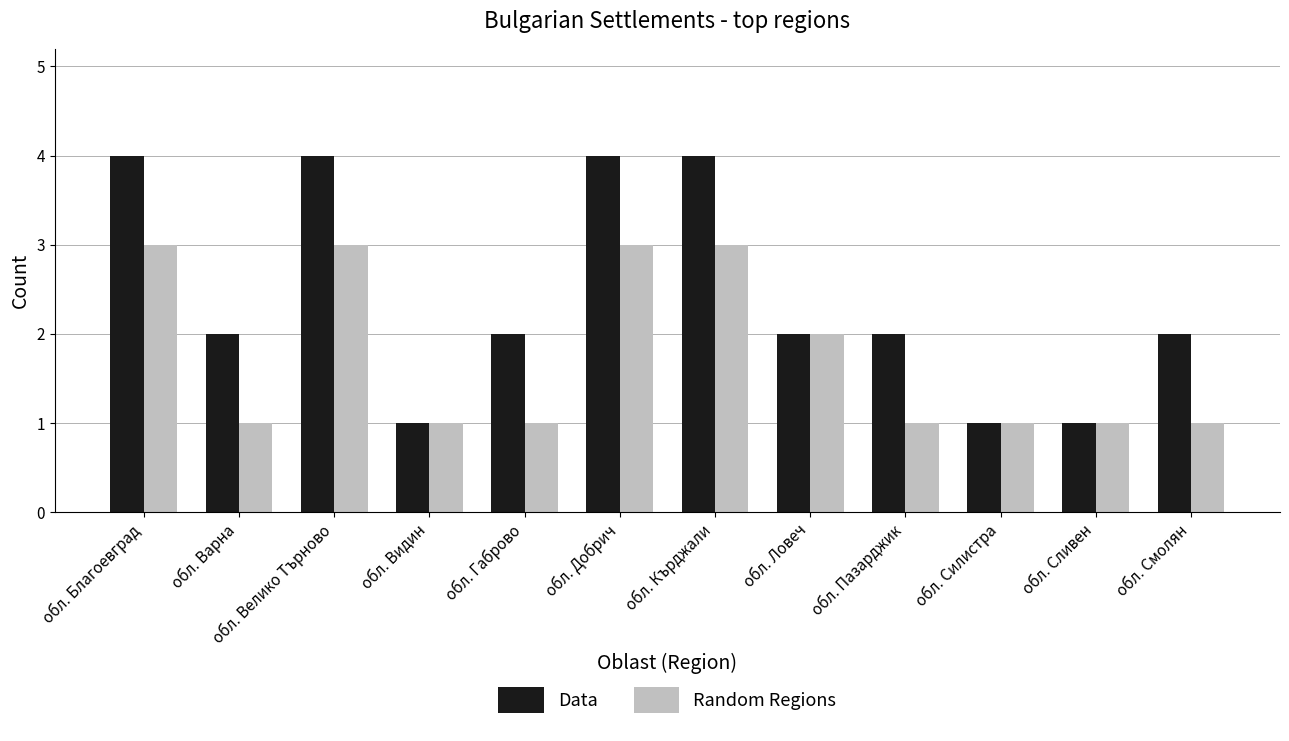

Which series has the widest spread of values?

Data